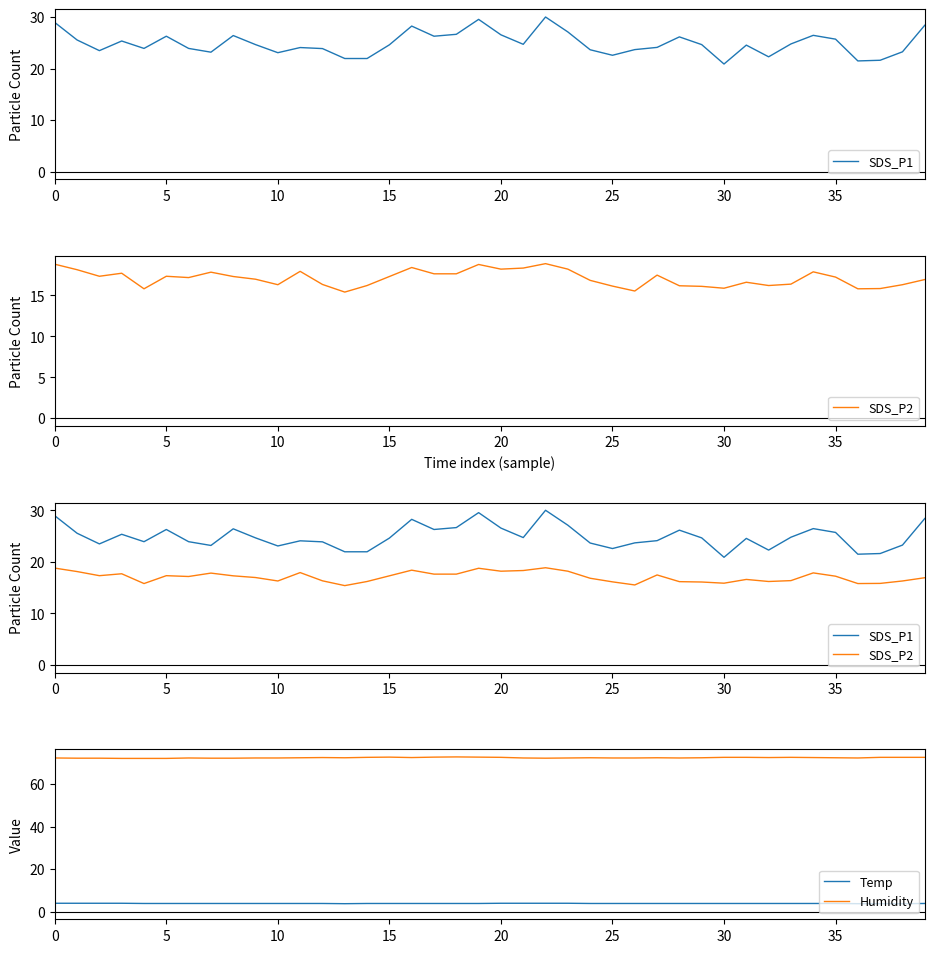

Which series has the largest total across all categories?

Humidity